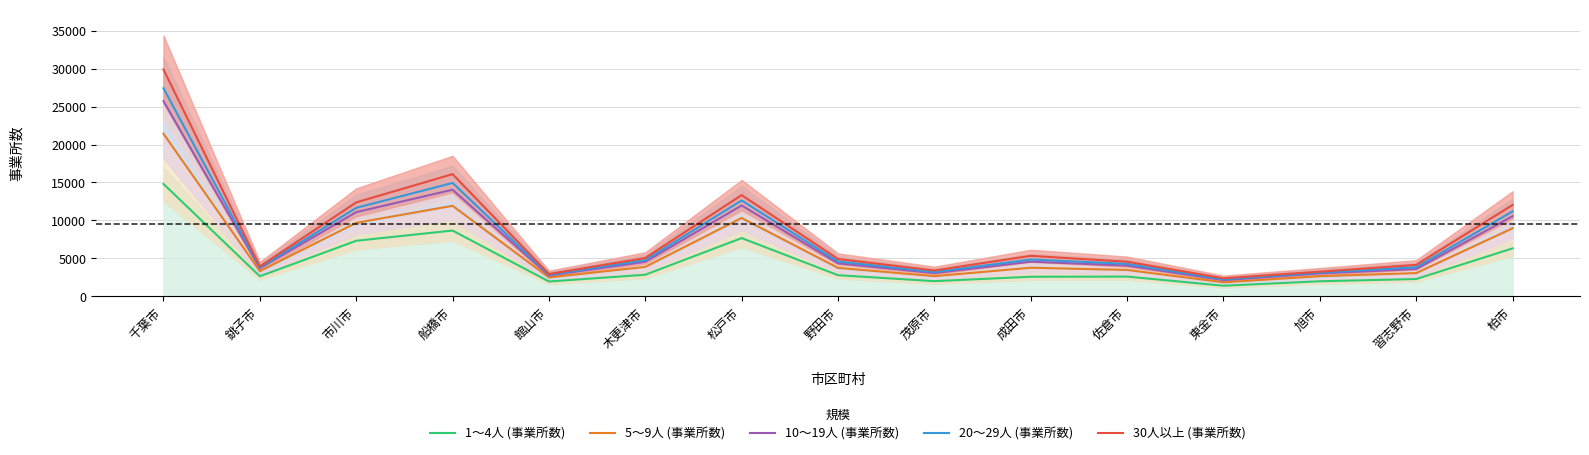

The value of 5～9人 (事業所数) at 千葉市 is 13601. True or false?

False